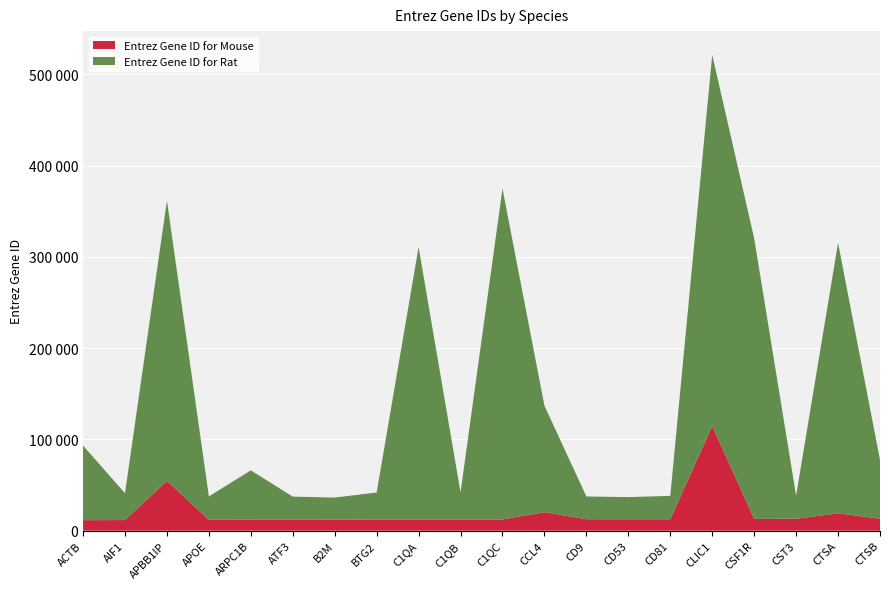

Reading left to right, transcribe all the data shown in this chart.

Entrez Gene ID for Mouse: ACTB=11461	AIF1=11629	APBB1IP=54519	APOE=11816	ARPC1B=11867	ATF3=11910	B2M=12010	BTG2=12227	C1QA=12259	C1QB=12260	C1QC=12262	CCL4=20303	CD9=12527	CD53=12508	CD81=12520	CLIC1=114584	CSF1R=12978	CST3=13010	CTSA=19025	CTSB=13030
Entrez Gene ID for Rat: ACTB=81822	AIF1=29427	APBB1IP=307171	APOE=25728	ARPC1B=54227	ATF3=25389	B2M=24223	BTG2=29619	C1QA=298566	C1QB=29687	C1QC=362634	CCL4=116637	CD9=24936	CD53=24251	CD81=25621	CLIC1=406864	CSF1R=307403	CST3=25307	CTSA=296370	CTSB=64529